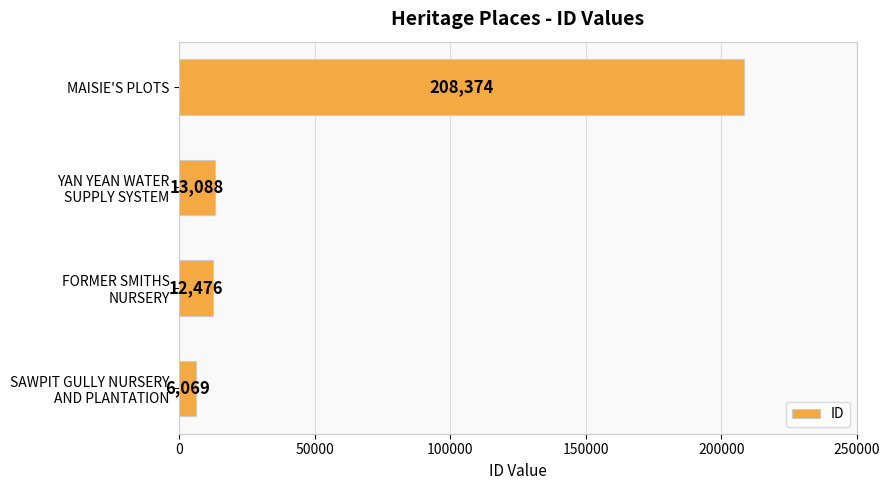

Reading bottom to top, what are all the values shown in this chart?

6069	12476	13088	208374